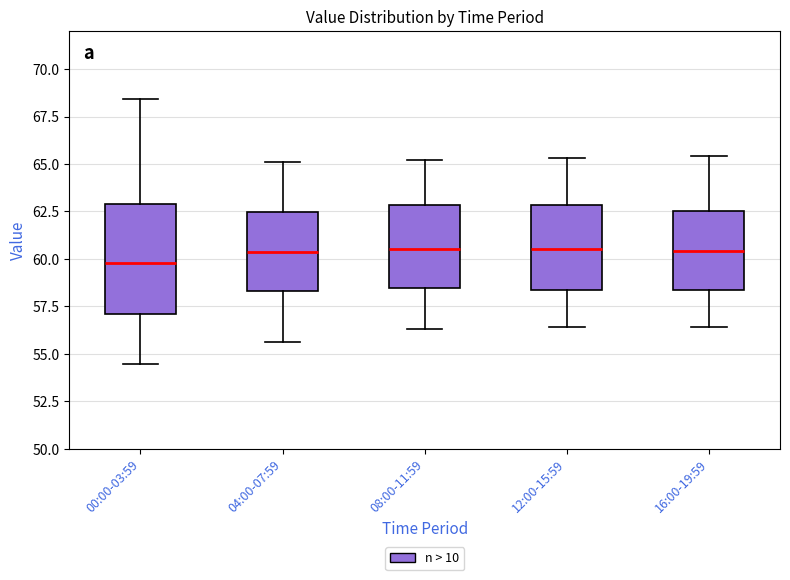

Comparing the boxes themselves (not the whiskers), which one is the tallest?

00:00-03:59